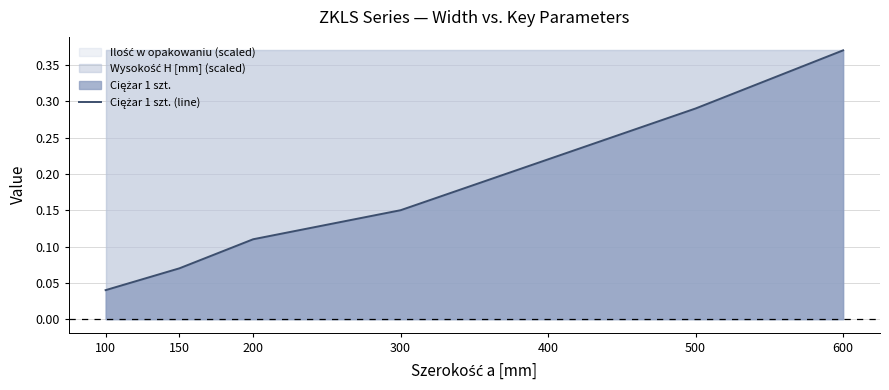

Between 500 and 150, which is larger?

500